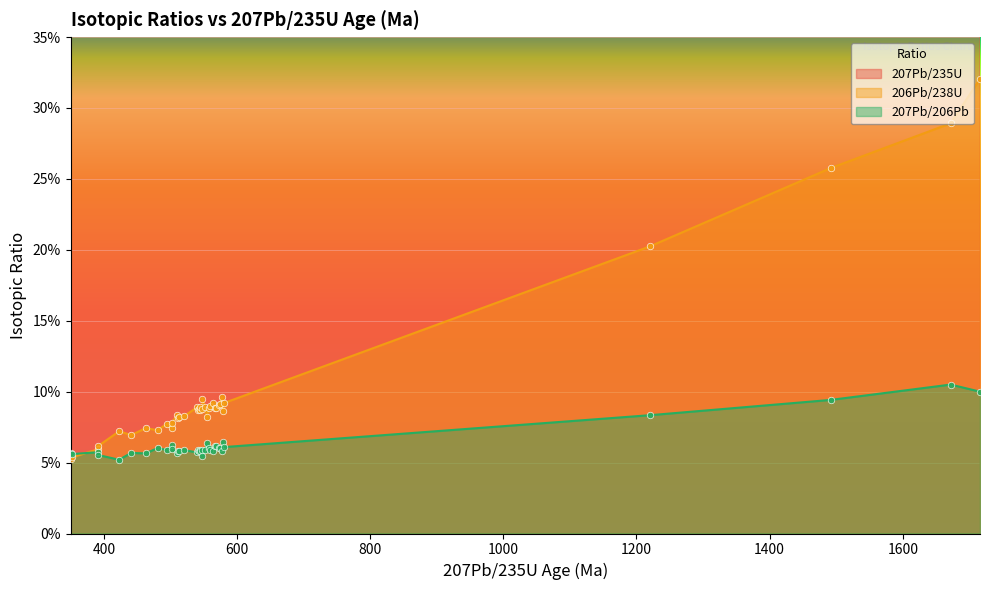

Which series has the widest spread of Y values?

207Pb/235U